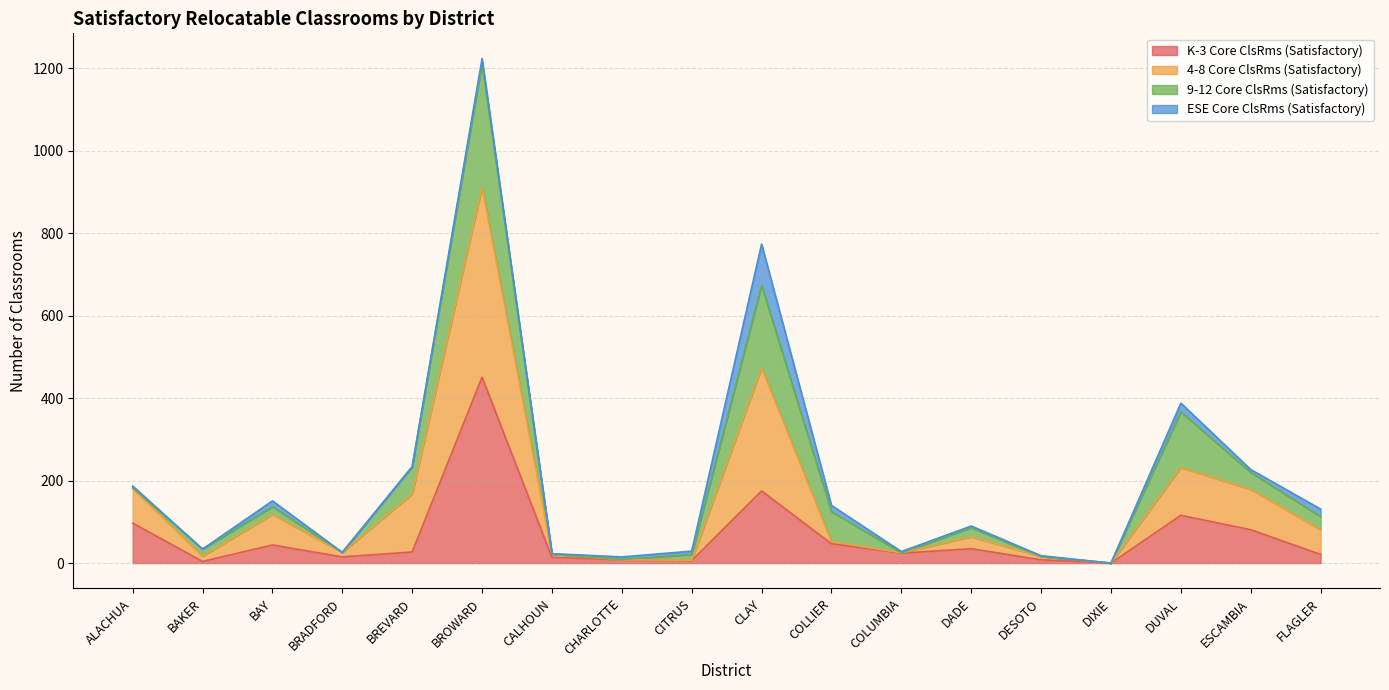

What is the label of the 16th point from the right?

BAY